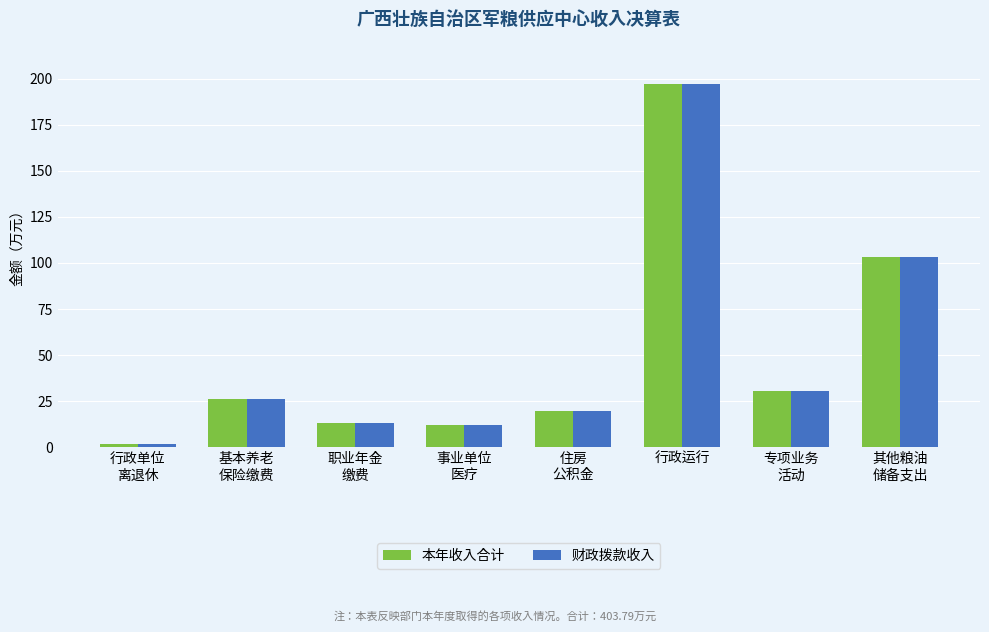

At which label does 本年收入合计 reach its peak?

行政运行